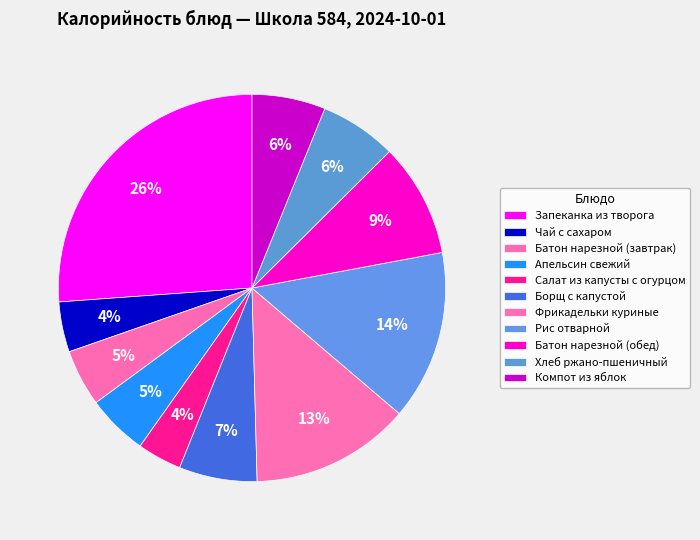

How many slices are in this pie chart?

11